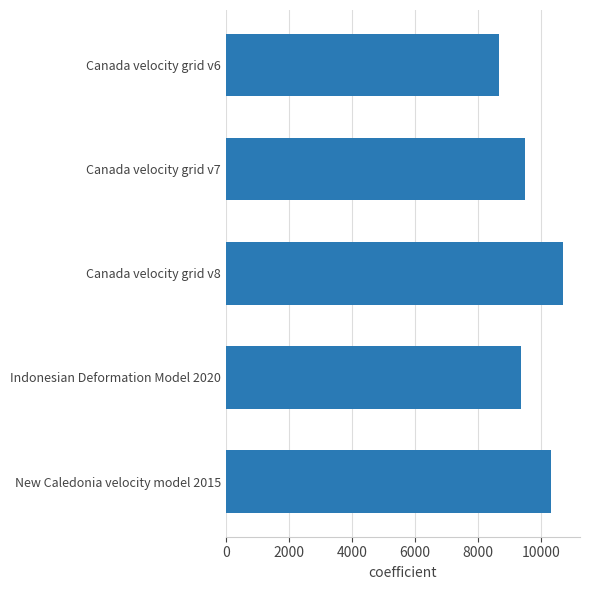

What is the maximum value shown in the chart?

10707